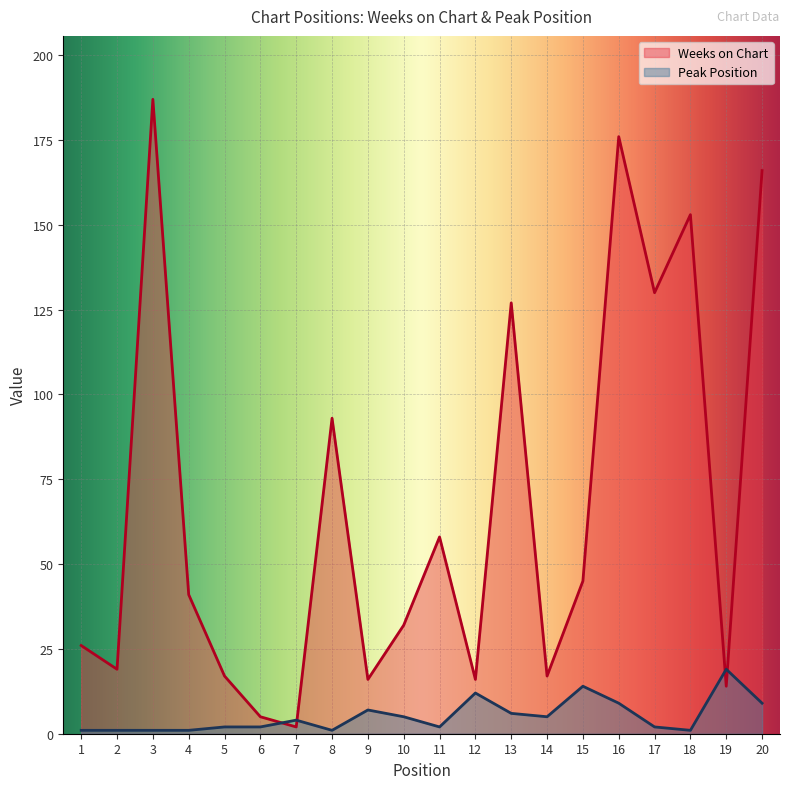

Where is the first local minimum for Peak Position?

8